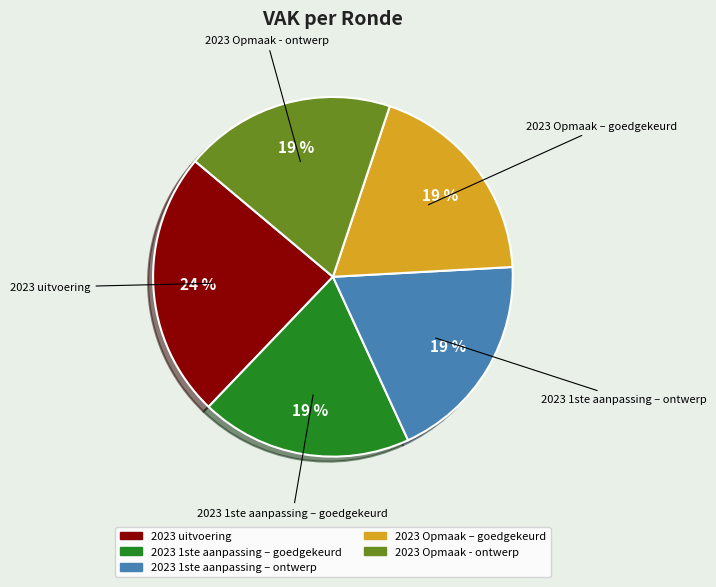

Do 2023 Opmaak – goedgekeurd and 2023 Opmaak - ontwerp together represent more than half of the pie?

No